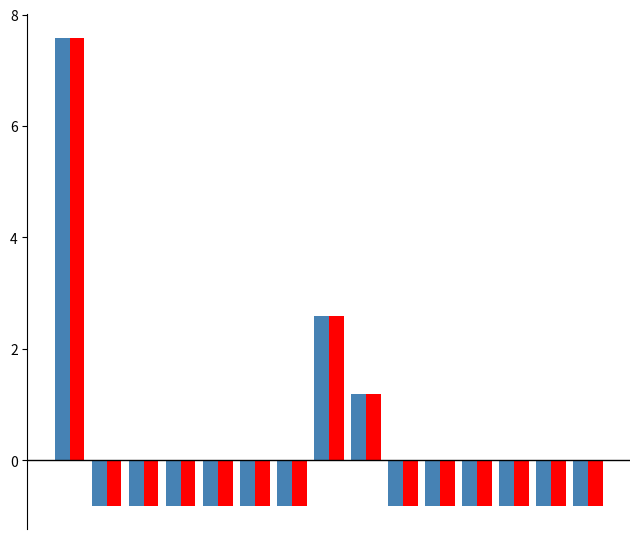

How many bars are there in total?

30